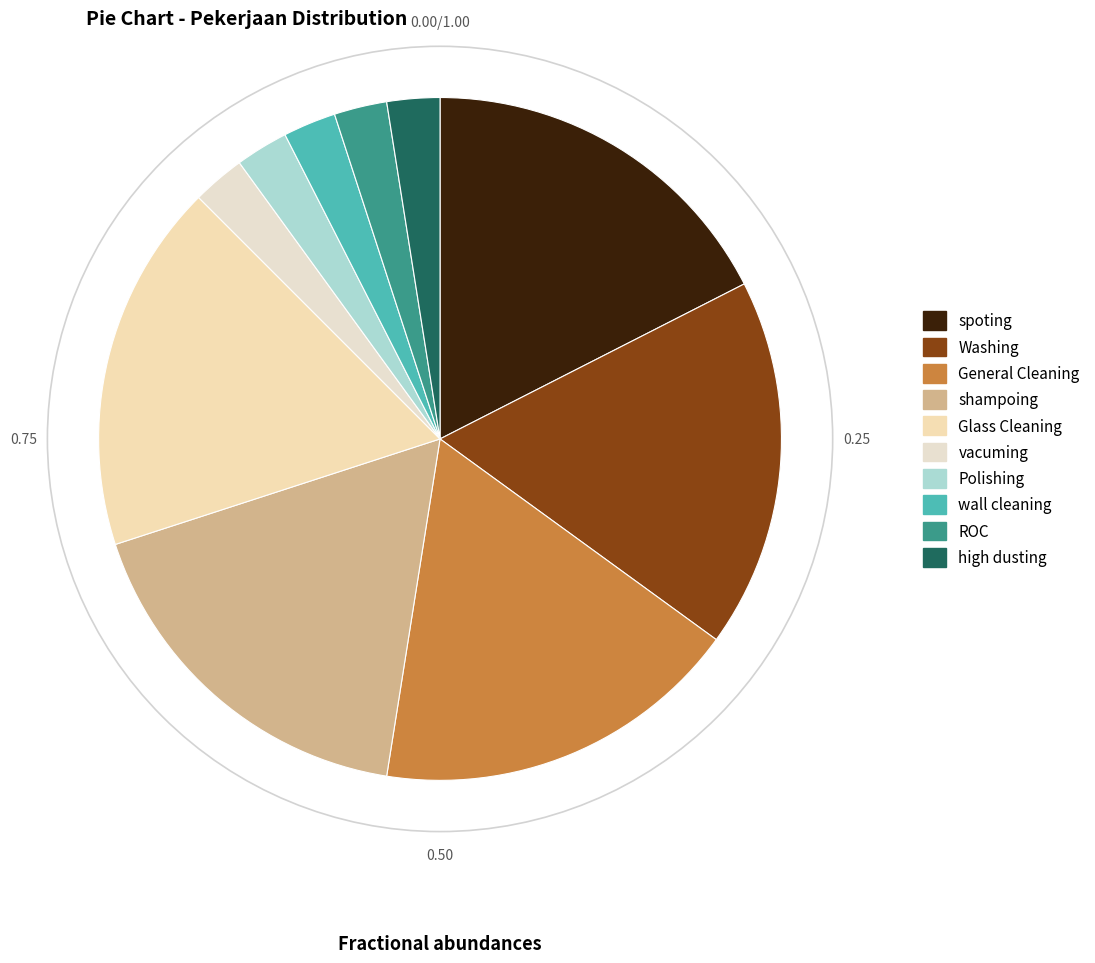

Do Washing and high dusting together represent more than half of the pie?

No